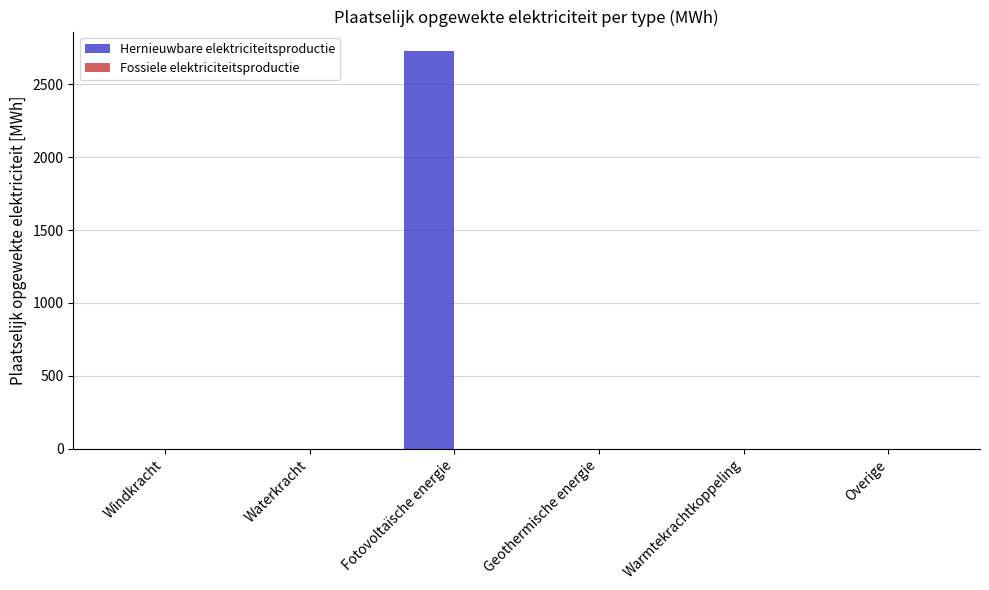

What is the change in value from Waterkracht to Fotovoltaïsche energie?

+2727.1